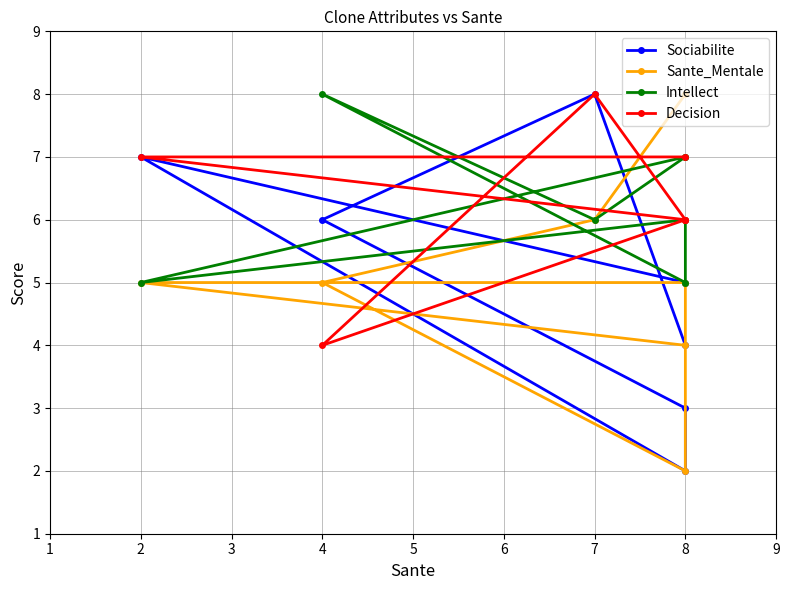

Where is the first local maximum for Decision?

7